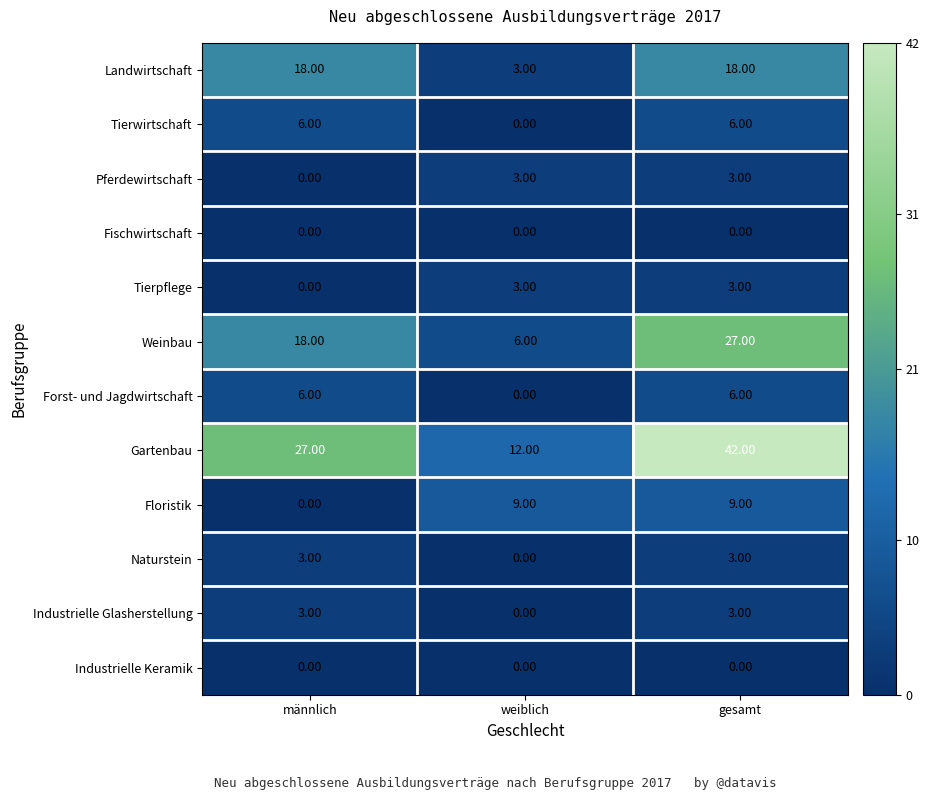

What is the difference between the maximum and minimum values in the Industrielle Glasherstellung series?

3